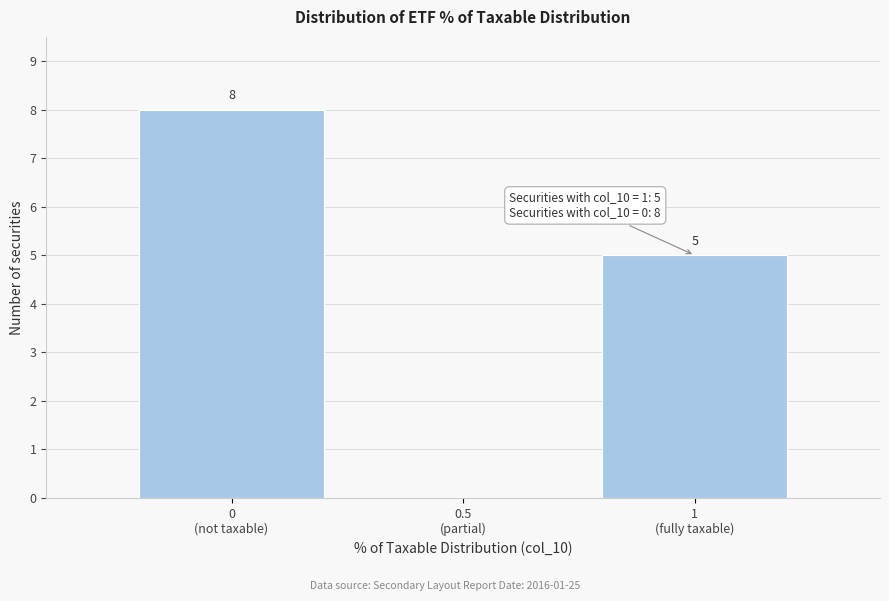

What is the sum of all values?

13